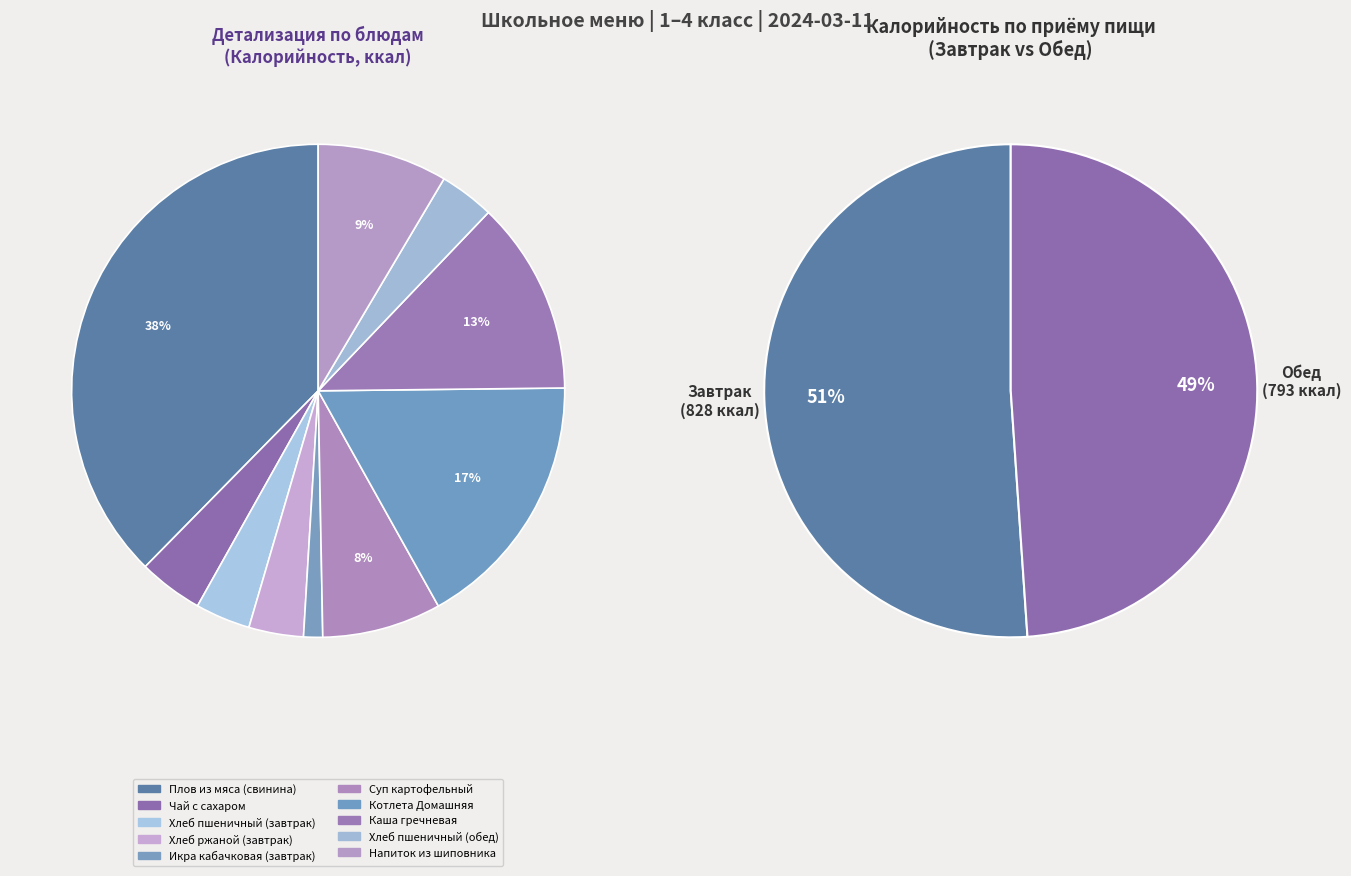

To the nearest percent, what portion does Хлеб пшеничный (обед) represent?

4%